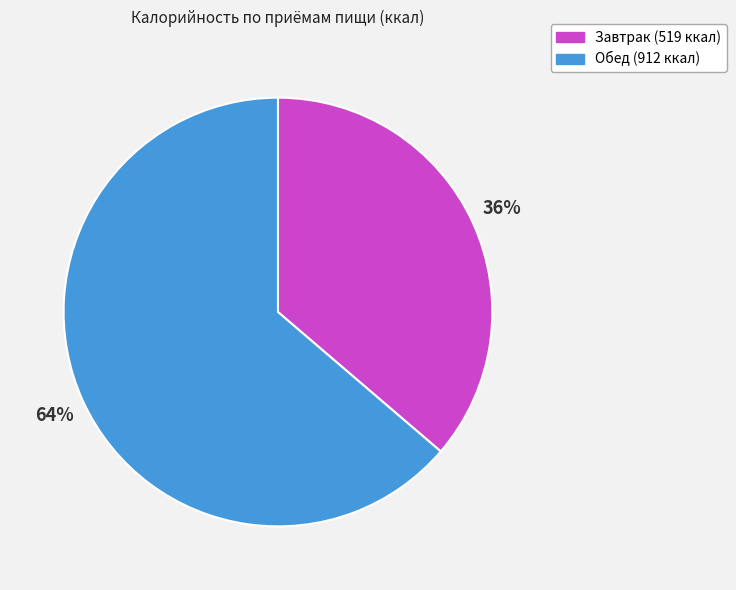

Is the sum of Завтрак and Обед greater than half?

Yes